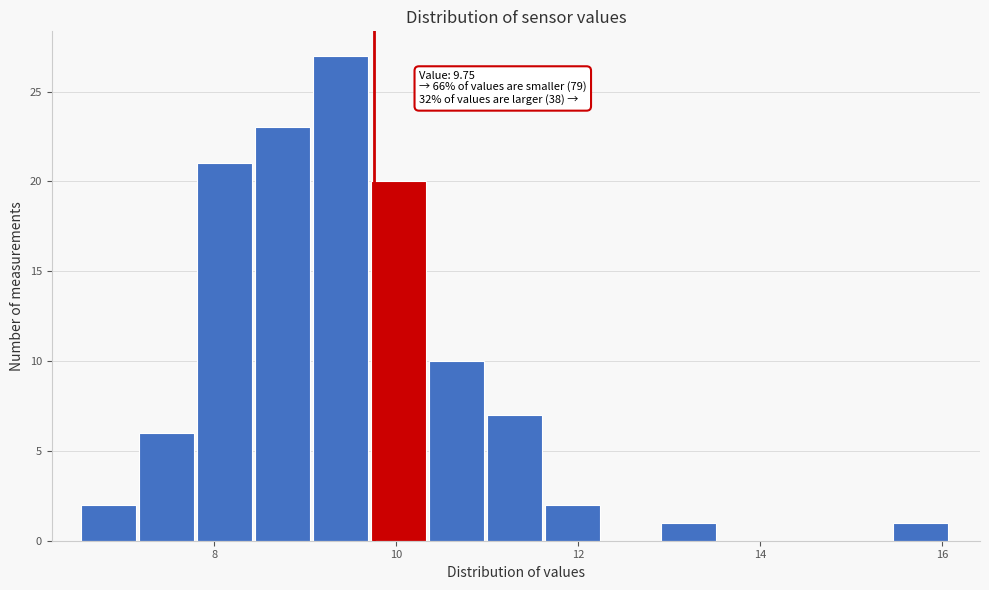

Read against the x-axis, roughly where is the centre of the tallest bar?

9.4